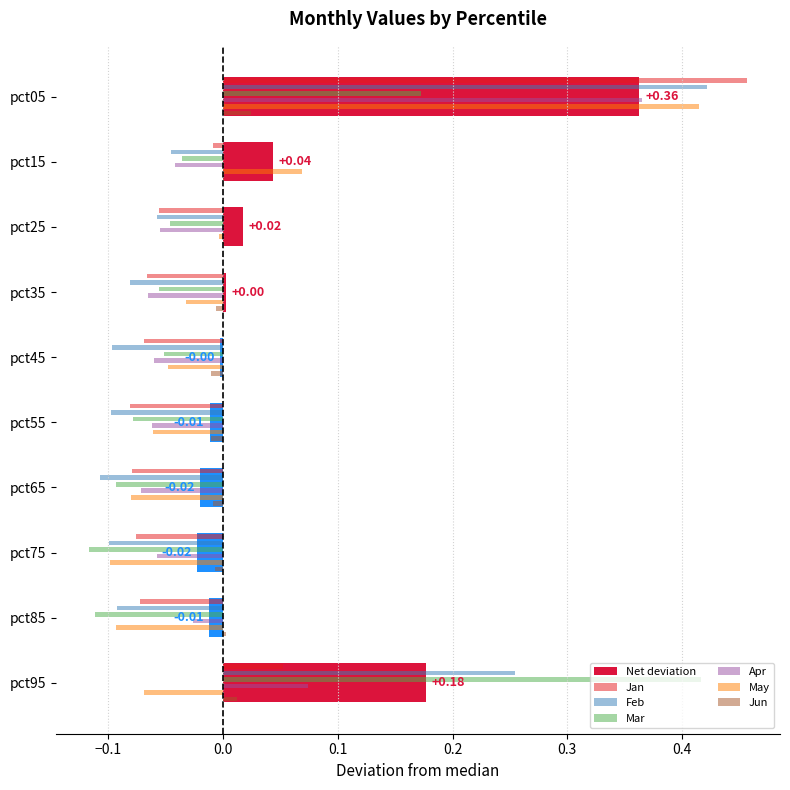

At which category is the sum across all series the highest?

pct05